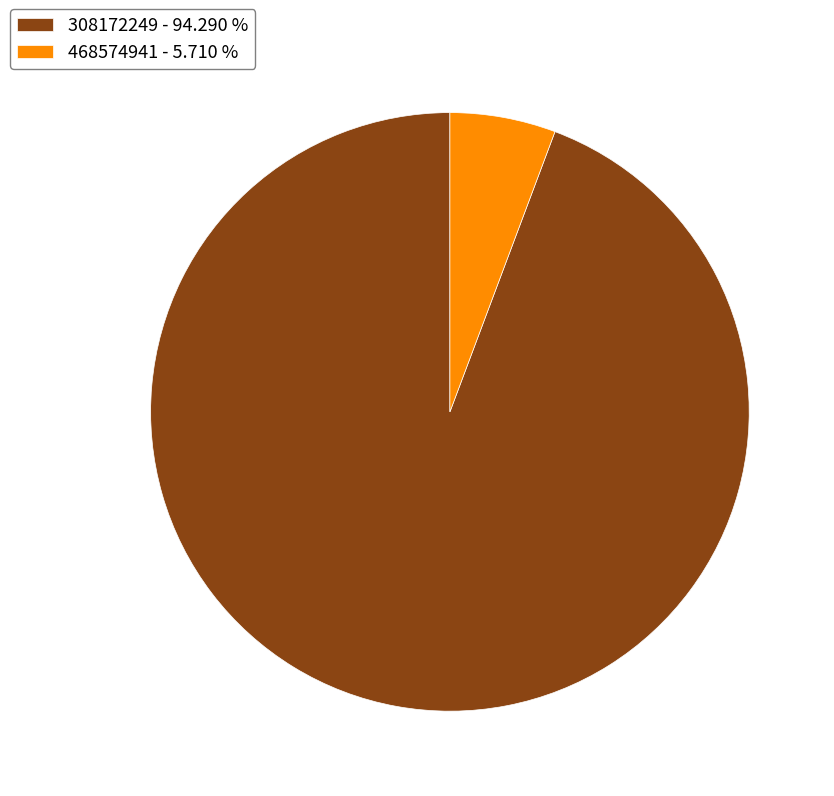

Between 468574941 - 5.710 % and 308172249 - 94.290 %, which is larger?

308172249 - 94.290 %